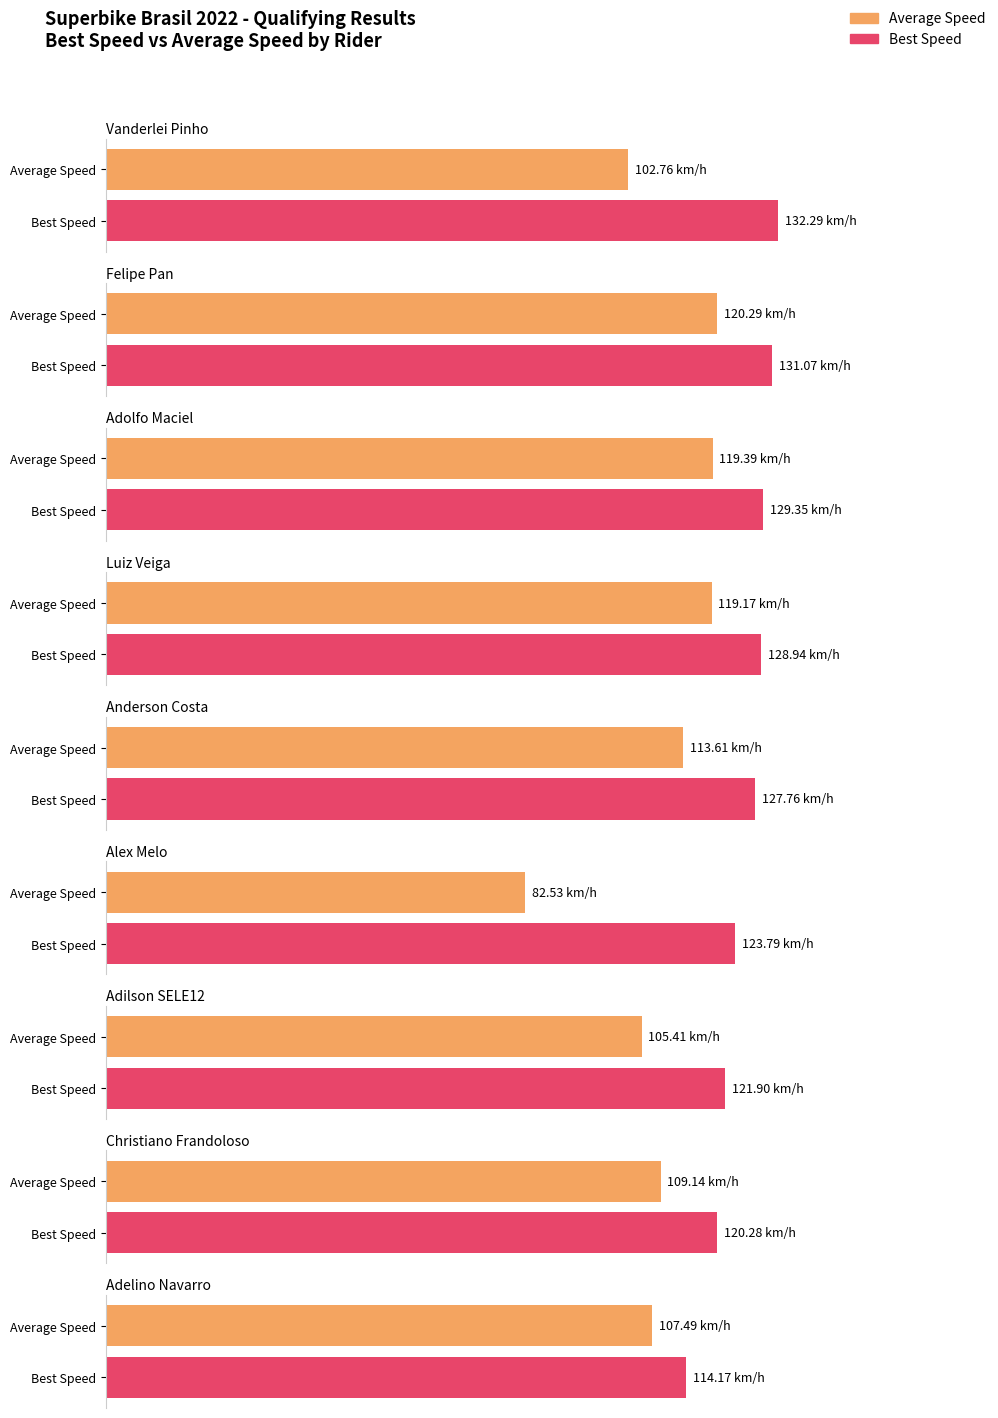

At which label does Average Speed reach its minimum?

Alex Melo